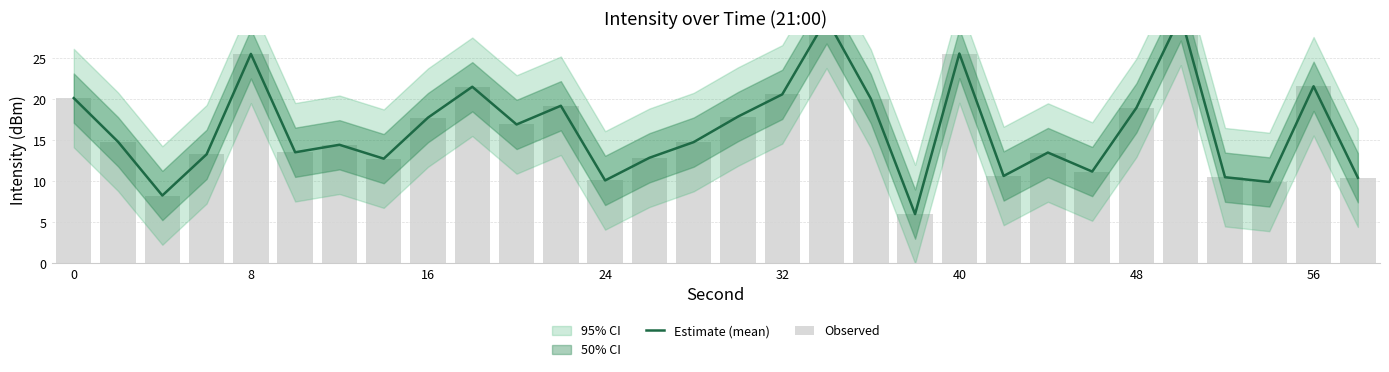

How many data points does each series have?

30